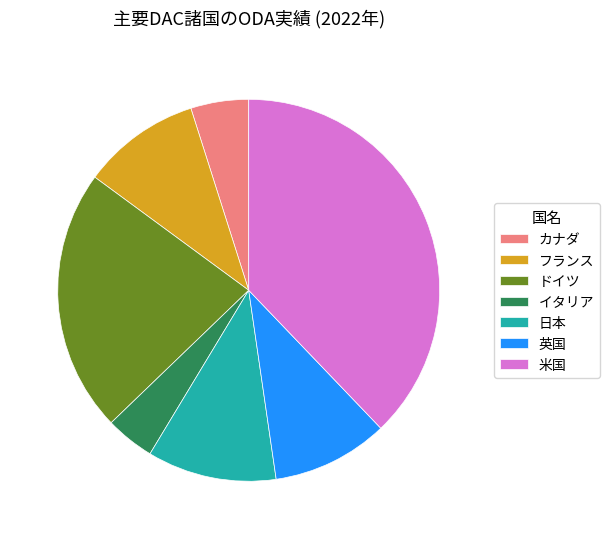

Which slice is the largest?

米国